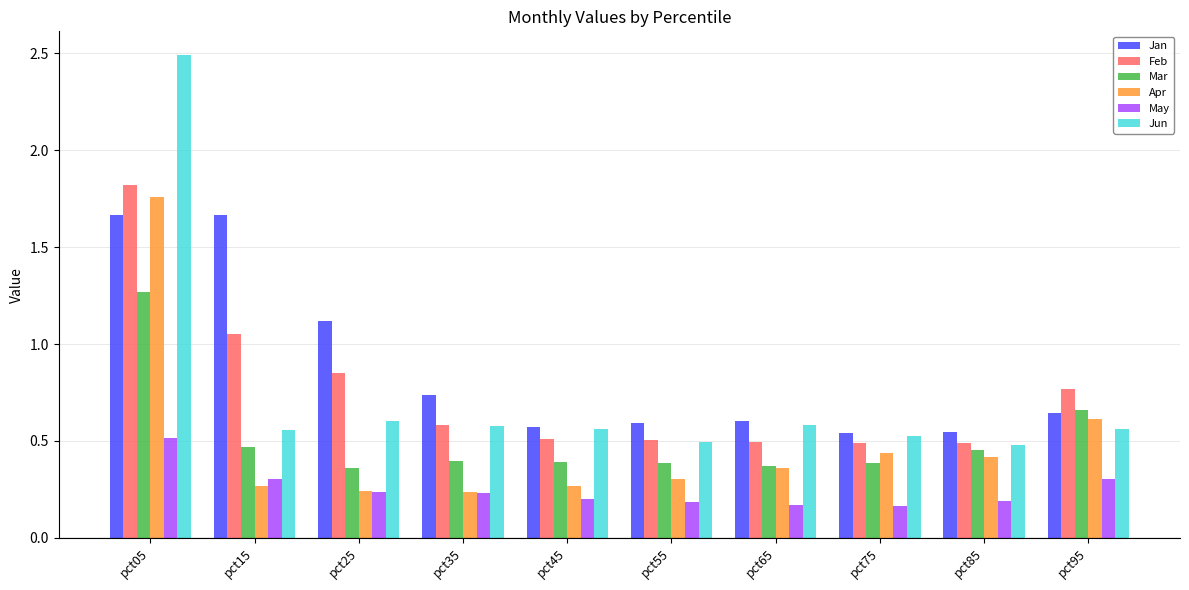

Count the number of categories in the chart.

10